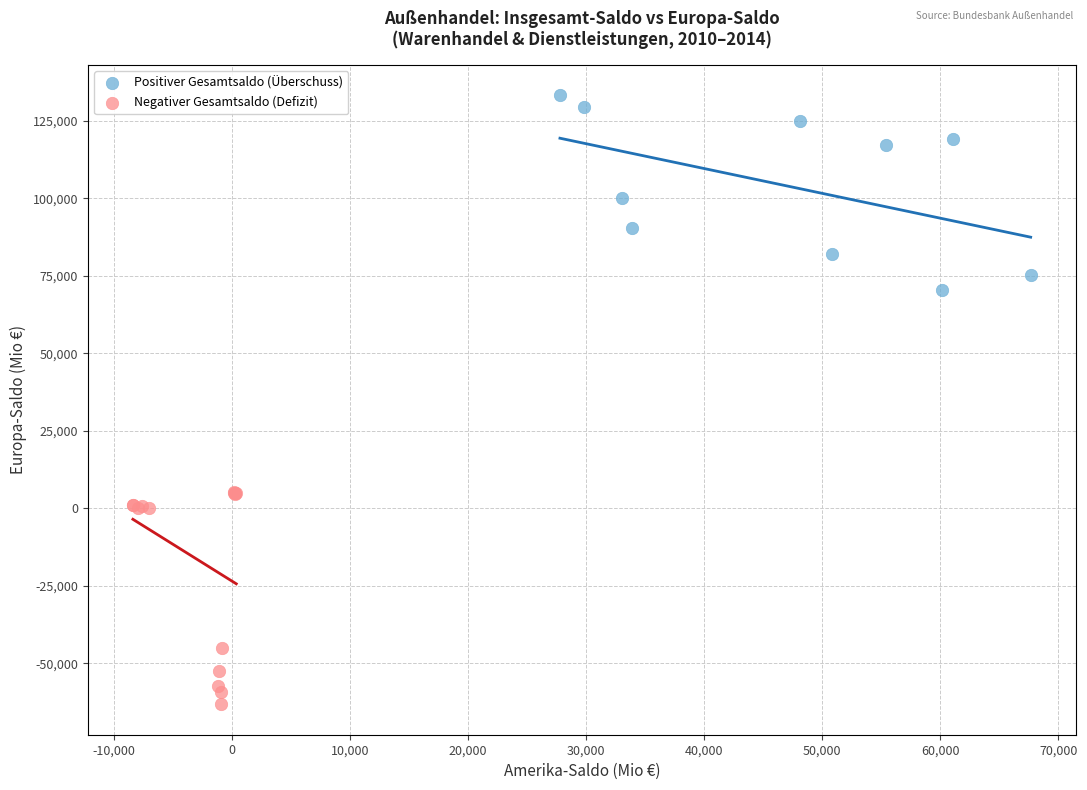

Which series reaches the maximum Y coordinate?

Positiver Gesamtsaldo (Überschuss)